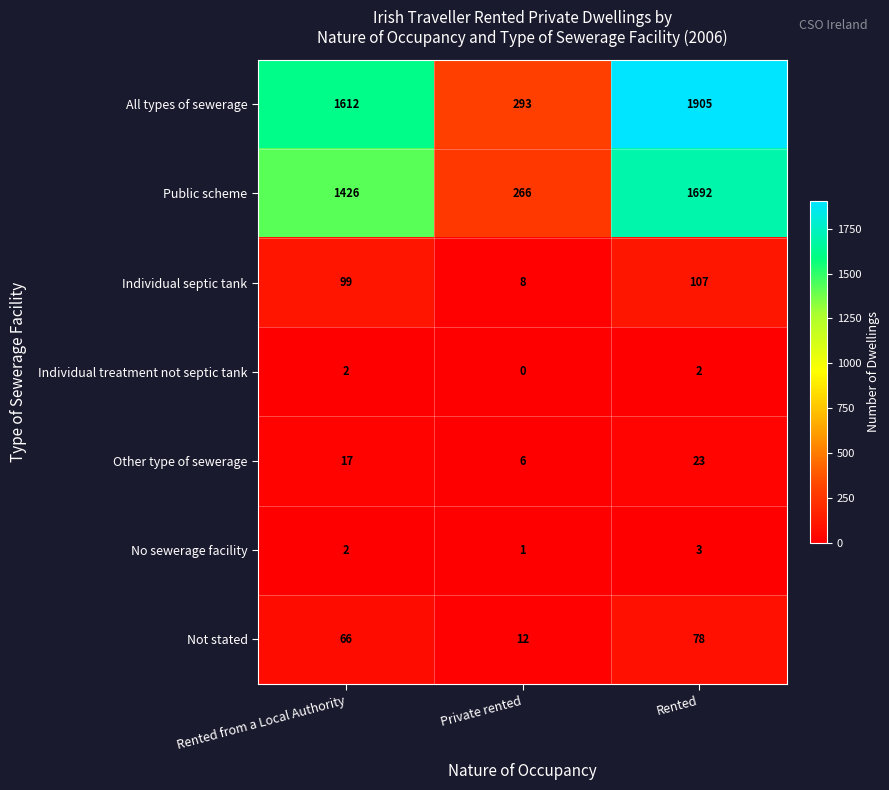

At which category is the sum across all series the highest?

Rented